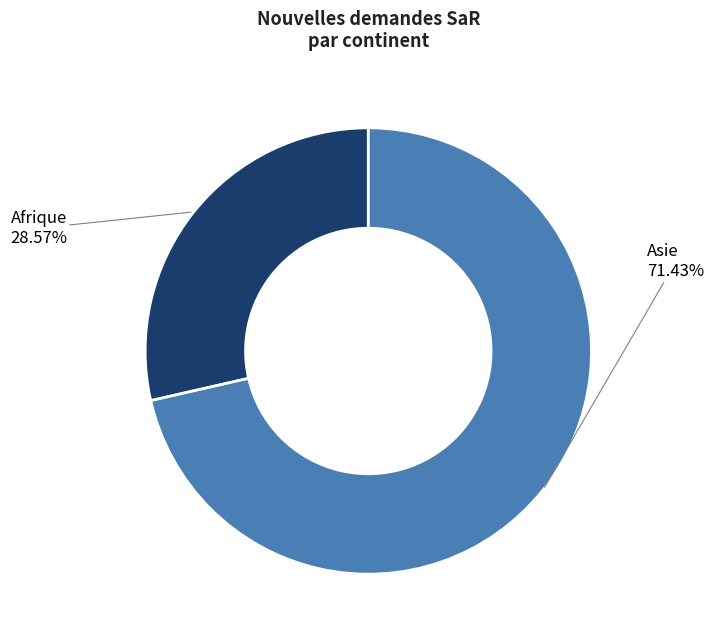

Which has a higher value, Afrique or Asie?

Asie